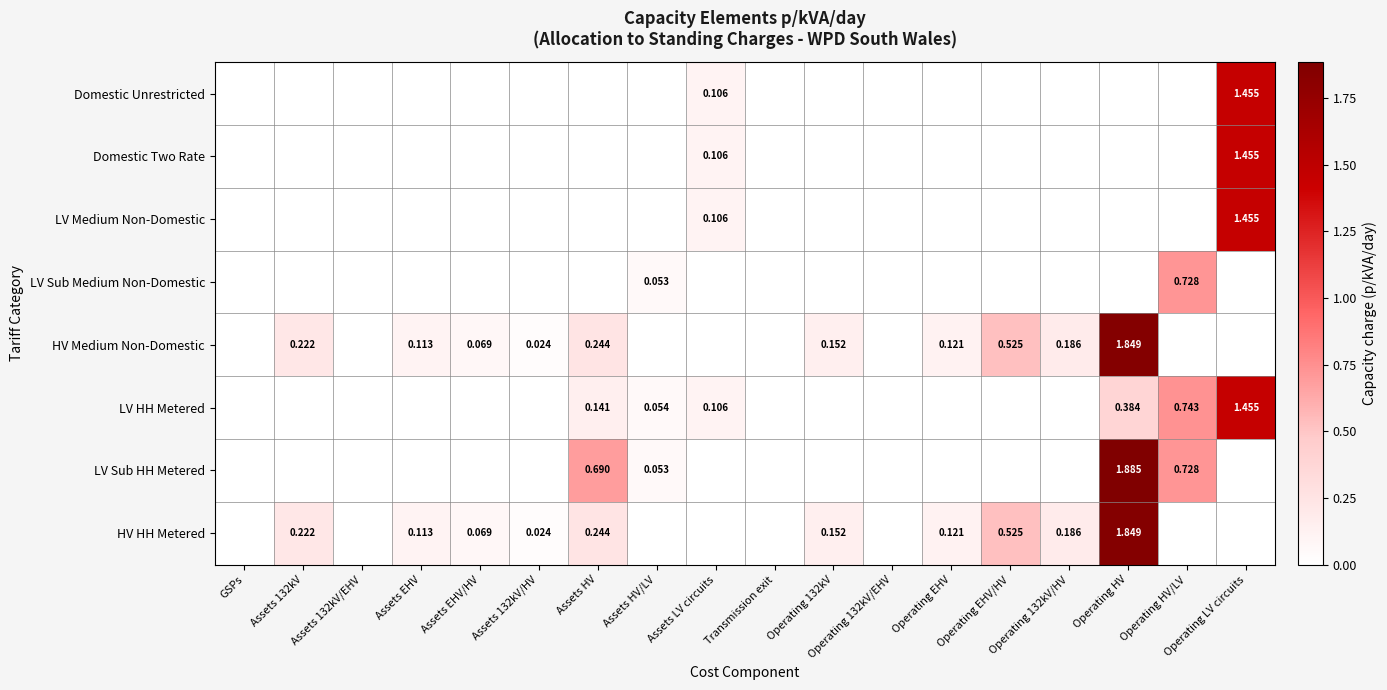

The Domestic Two Rate series shows 0.0 at Assets HV/LV. True or false?

True